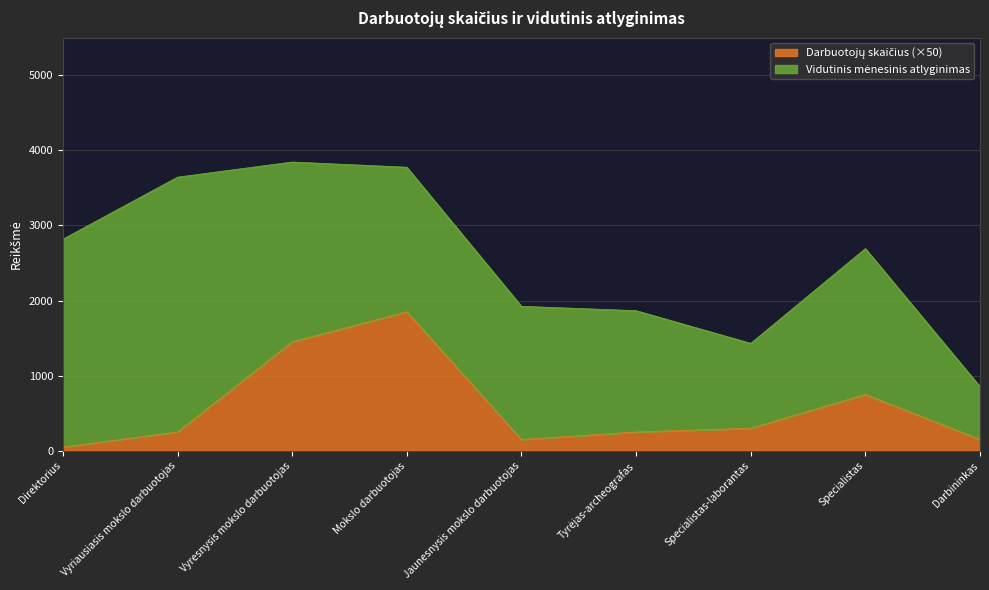

What is the minimum value shown in the chart?

50